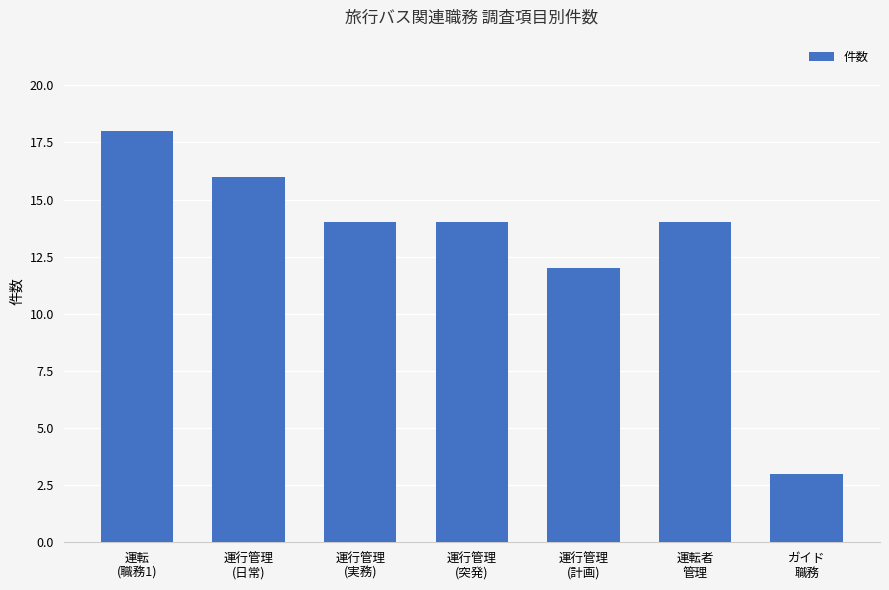

What is the difference between the values at 運転
(職務1) and 運行管理
(日常)?

2